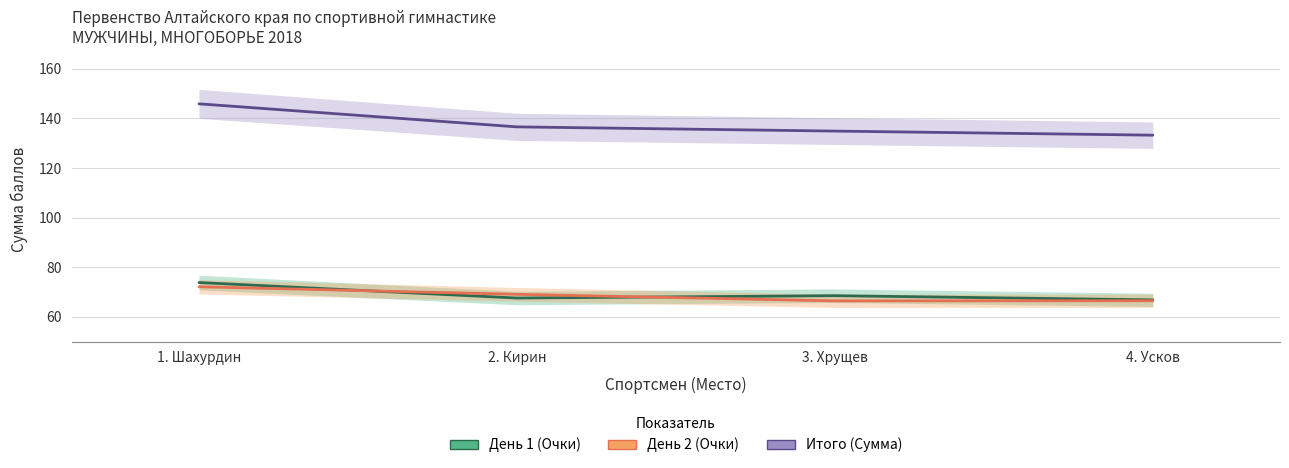

True or false: Day 2 Scores has a value of 19.4 at 2. Кирин.

False